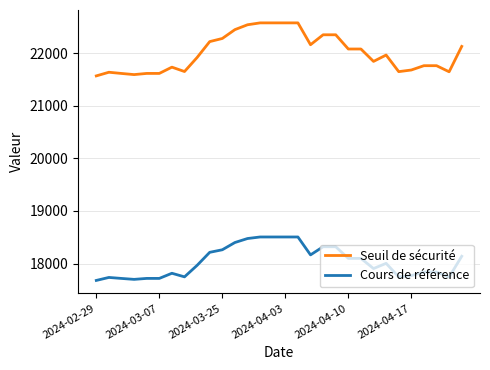

Which series has the largest total across all categories?

Seuil de sécurité